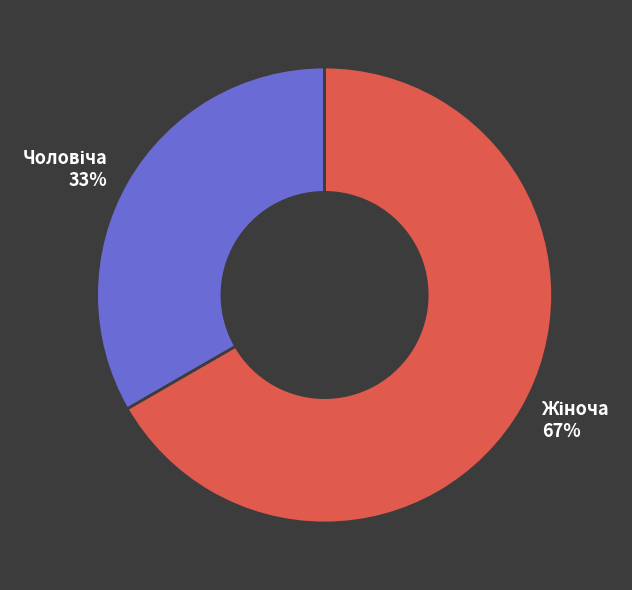

Is there a majority slice in this chart?

Yes